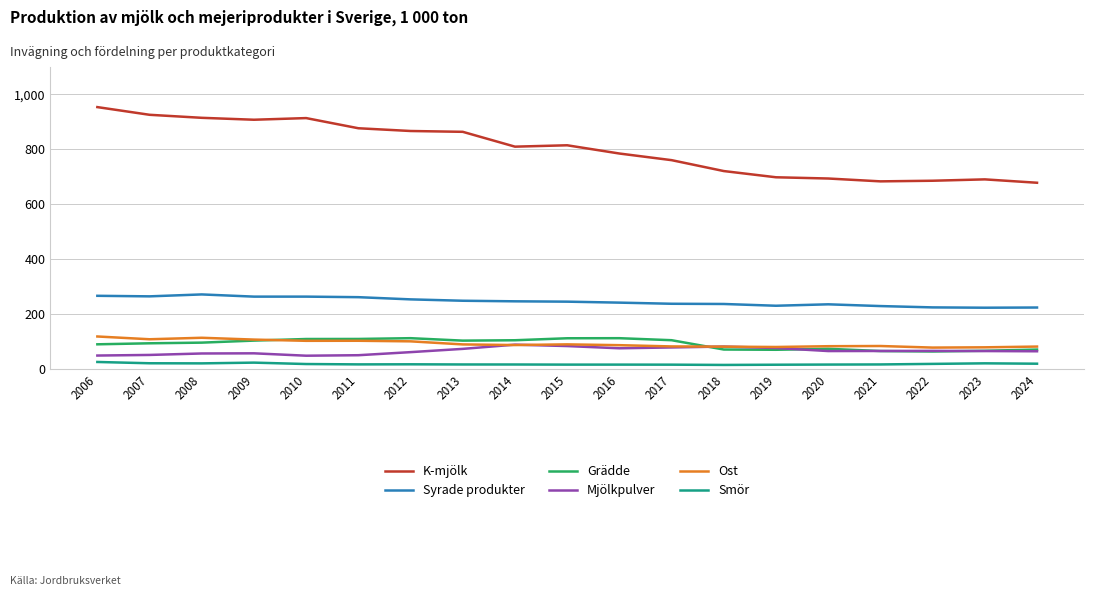

True or false: Syrade produkter has a value of 444.1 at 2013.

False